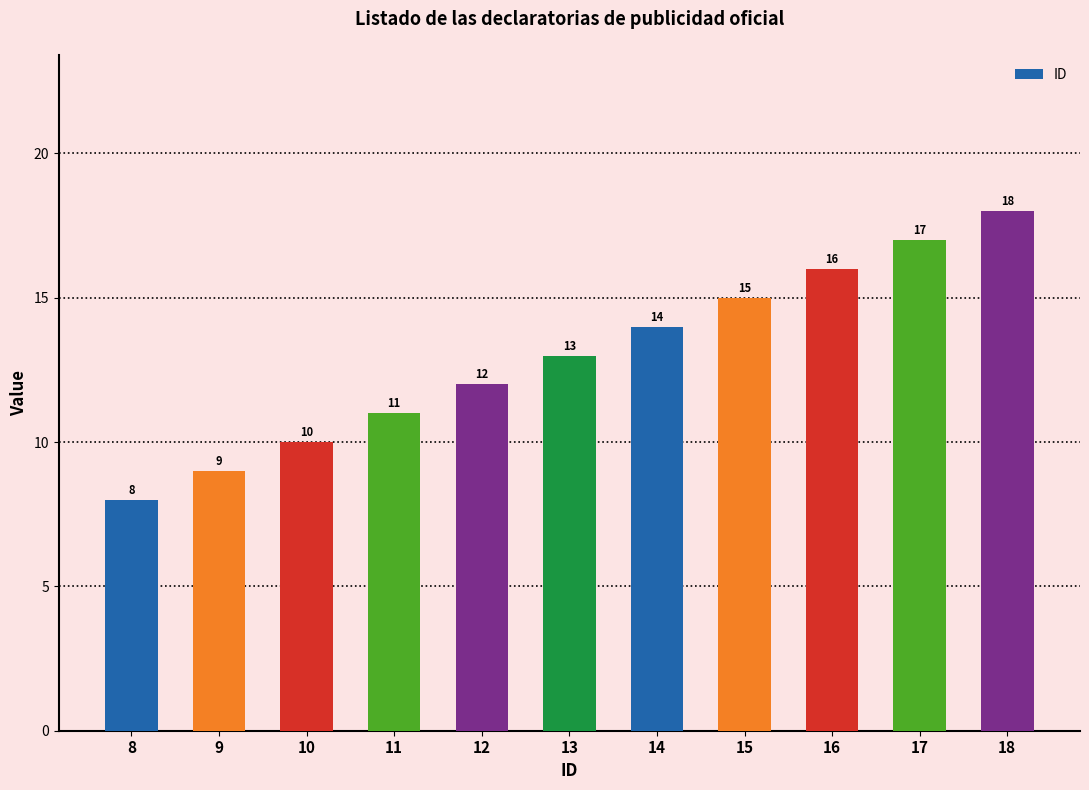

How many data points are less than 13?

5